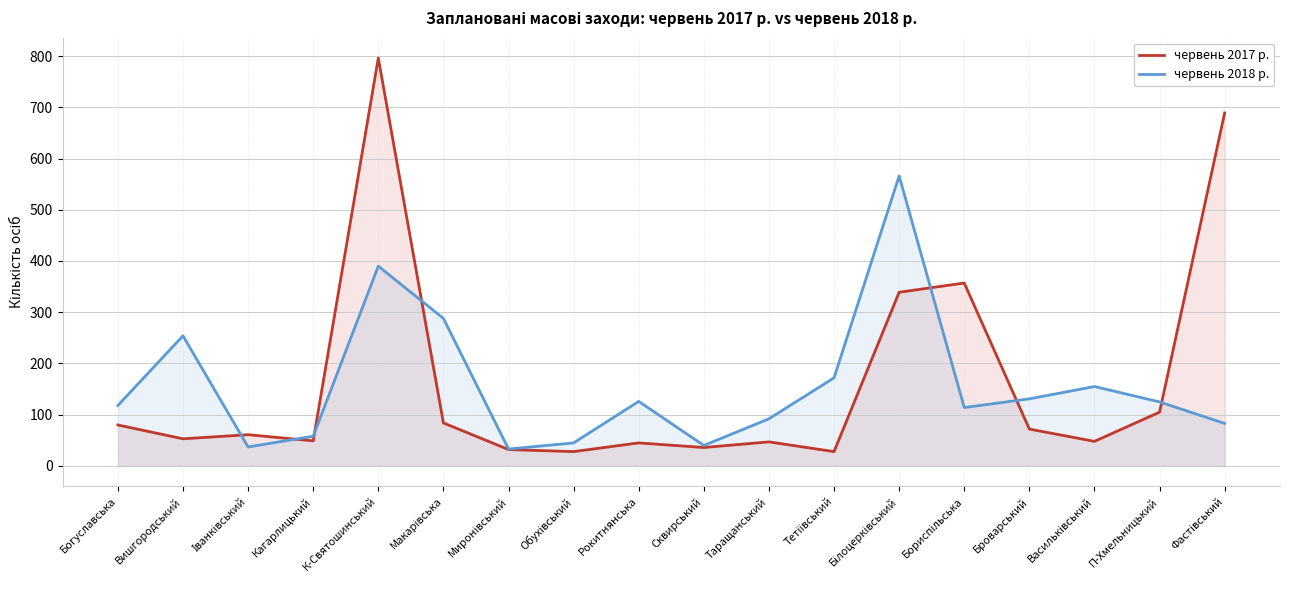

What is the difference between the maximum and minimum values in the червень 2017 р. series?

768